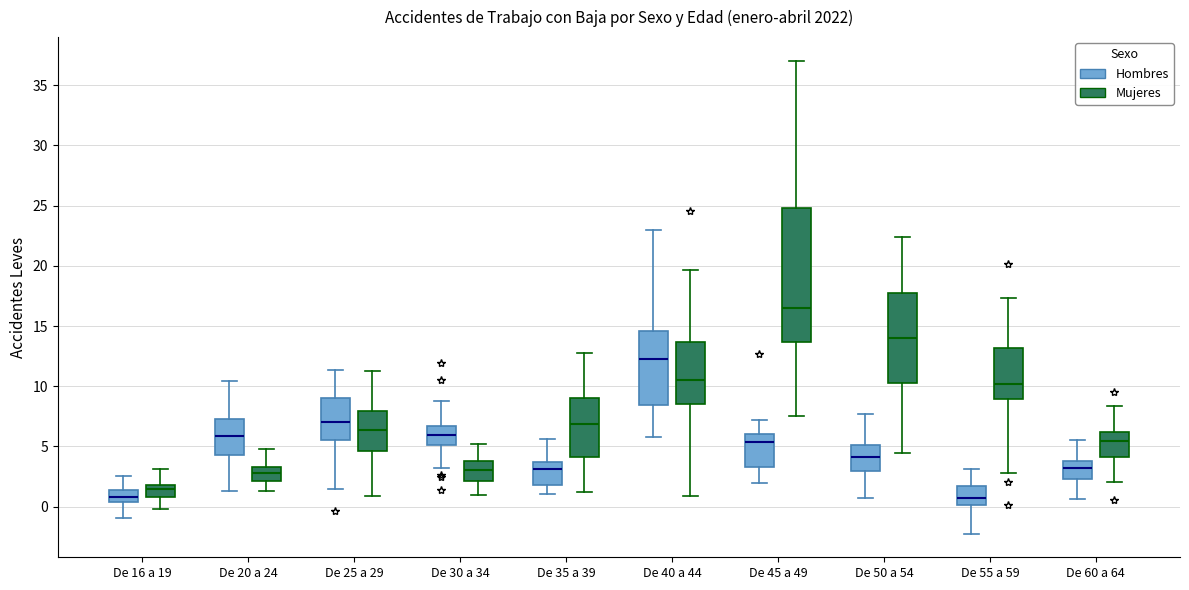

Reading left to right, transcribe this box plot: for each box, give where its median line is, the range the box spans, and where its two whiskers end, as read against the y-axis. The values are not printed on the chart, so give them approximately, as read against the axis.

De 16 a 19 (Hombres): median 1.0, box 0.5 to 1.5, whiskers -1.0 to 2.5
De 16 a 19 (Mujeres): median 1.5, box 1.0 to 2.0, whiskers 0.0 to 3.0
De 20 a 24 (Hombres): median 6.0, box 4.5 to 7.5, whiskers 1.5 to 10.5
De 20 a 24 (Mujeres): median 3.0, box 2.0 to 3.5, whiskers 1.5 to 5.0
De 25 a 29 (Hombres): median 7.0, box 5.5 to 9.0, whiskers 1.5 to 11.5
De 25 a 29 (Mujeres): median 6.5, box 4.5 to 8.0, whiskers 1.0 to 11.5
De 30 a 34 (Hombres): median 6.0, box 5.0 to 6.5, whiskers 3.0 to 8.5
De 30 a 34 (Mujeres): median 3.0, box 2.0 to 4.0, whiskers 1.0 to 5.0
De 35 a 39 (Hombres): median 3.0, box 2.0 to 3.5, whiskers 1.0 to 5.5
De 35 a 39 (Mujeres): median 7.0, box 4.0 to 9.0, whiskers 1.0 to 13.0
De 40 a 44 (Hombres): median 12.5, box 8.5 to 14.5, whiskers 6.0 to 23.0
De 40 a 44 (Mujeres): median 10.5, box 8.5 to 13.5, whiskers 1.0 to 19.5
De 45 a 49 (Hombres): median 5.5, box 3.5 to 6.0, whiskers 2.0 to 7.0
De 45 a 49 (Mujeres): median 16.5, box 13.5 to 25.0, whiskers 7.5 to 37.0
De 50 a 54 (Hombres): median 4.0, box 3.0 to 5.0, whiskers 1.0 to 7.5
De 50 a 54 (Mujeres): median 14.0, box 10.5 to 17.5, whiskers 4.5 to 22.5
De 55 a 59 (Hombres): median 0.5, box 0.0 to 1.5, whiskers -2.0 to 3.0
De 55 a 59 (Mujeres): median 10.0, box 9.0 to 13.0, whiskers 3.0 to 17.5
De 60 a 64 (Hombres): median 3.0, box 2.5 to 4.0, whiskers 0.5 to 5.5
De 60 a 64 (Mujeres): median 5.5, box 4.0 to 6.0, whiskers 2.0 to 8.5